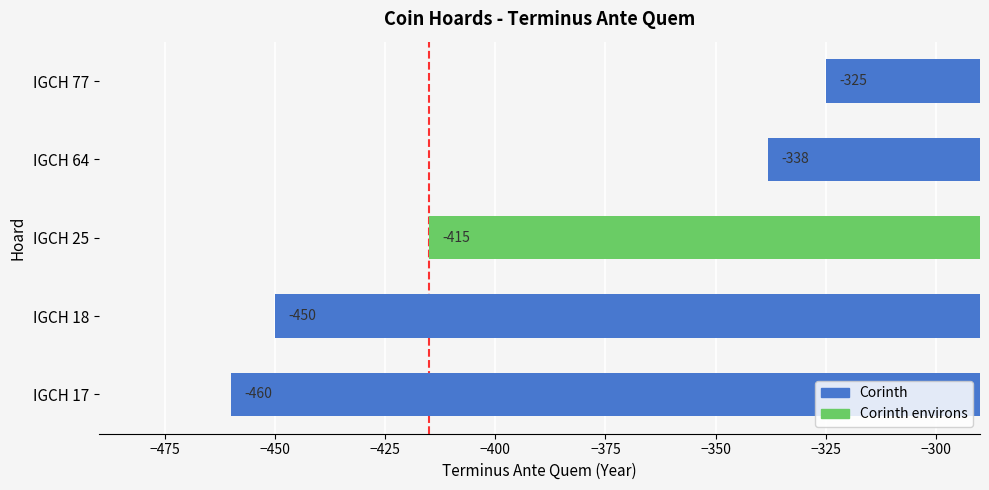

List the labels in order of value, smallest first.

IGCH 17, IGCH 18, IGCH 25, IGCH 64, IGCH 77